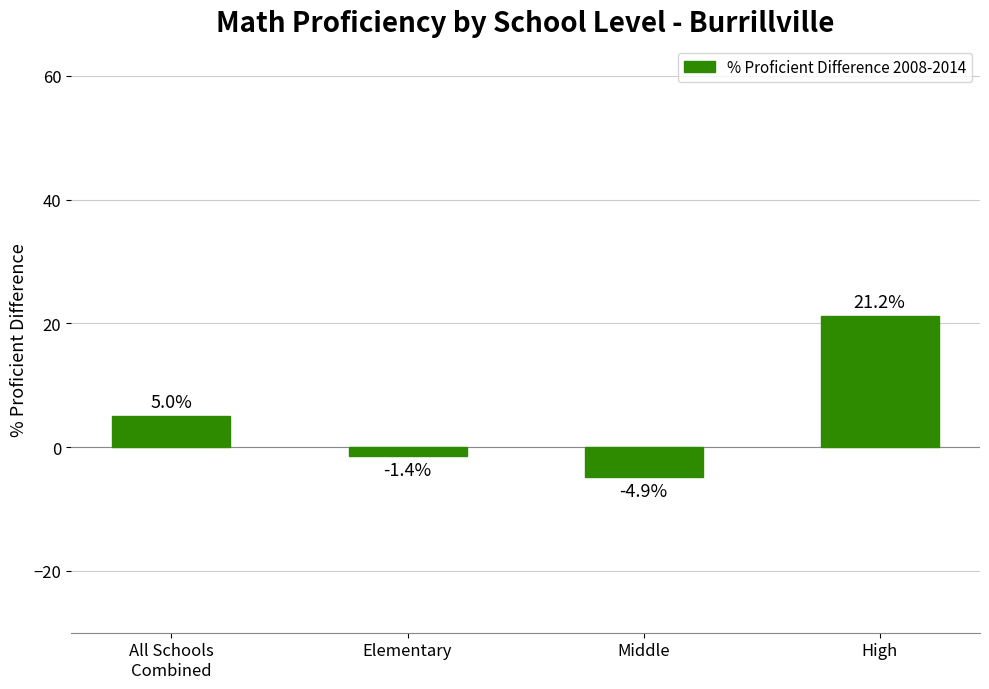

Are the bars grouped side by side (vs. stacked)?

No